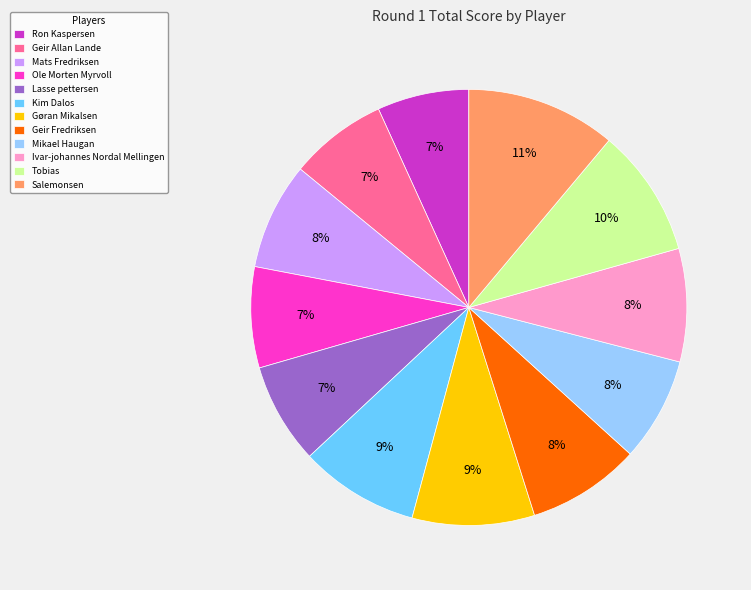

To the nearest percent, what is the difference between the largest and smallest slice percentages?

4%